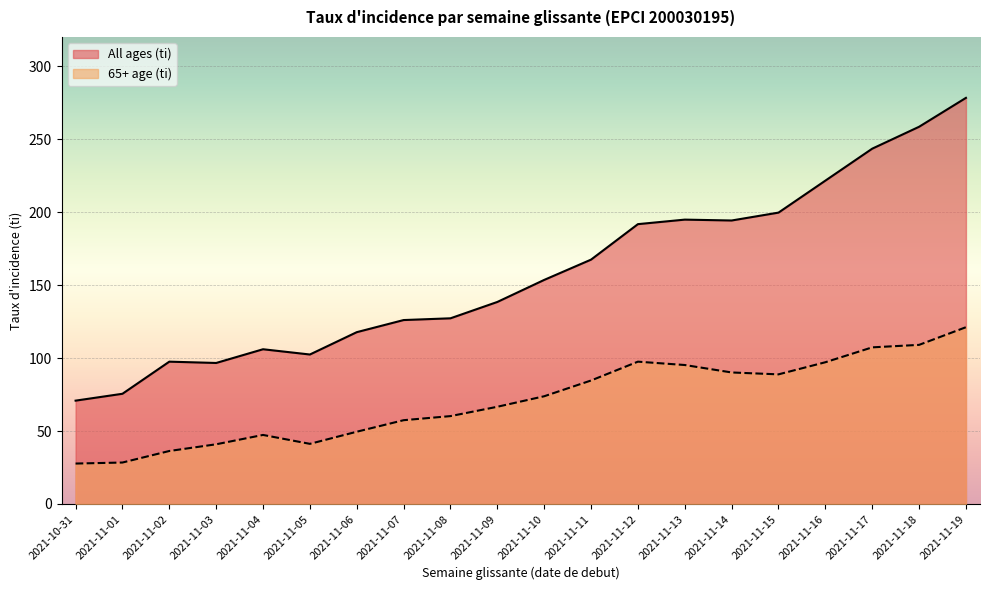

How many data points in 65+ age (ti) are less than 73?

10